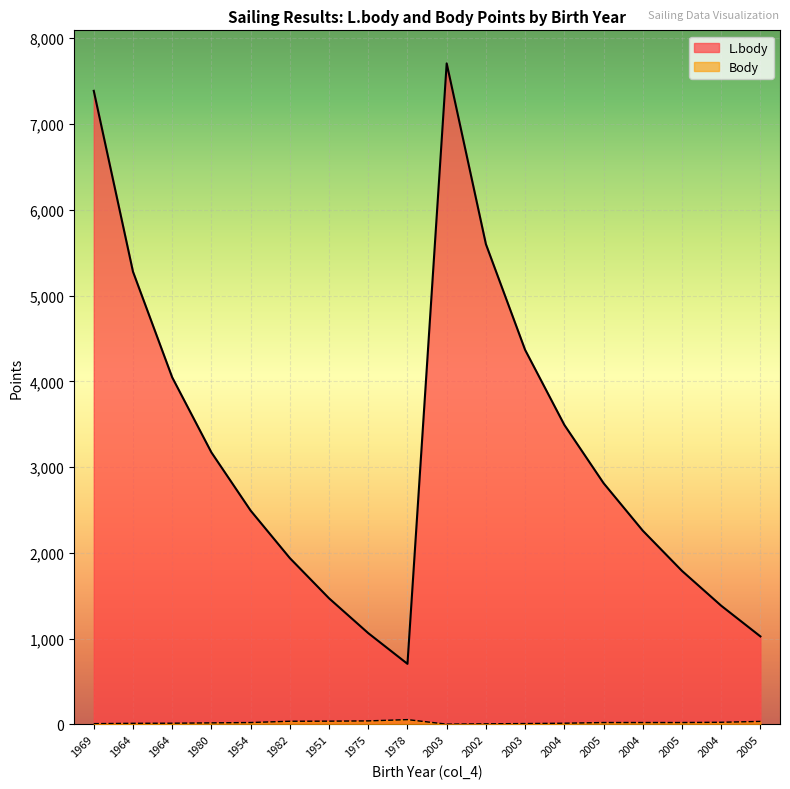

At how many categories does at least one series exceed 6529?

2